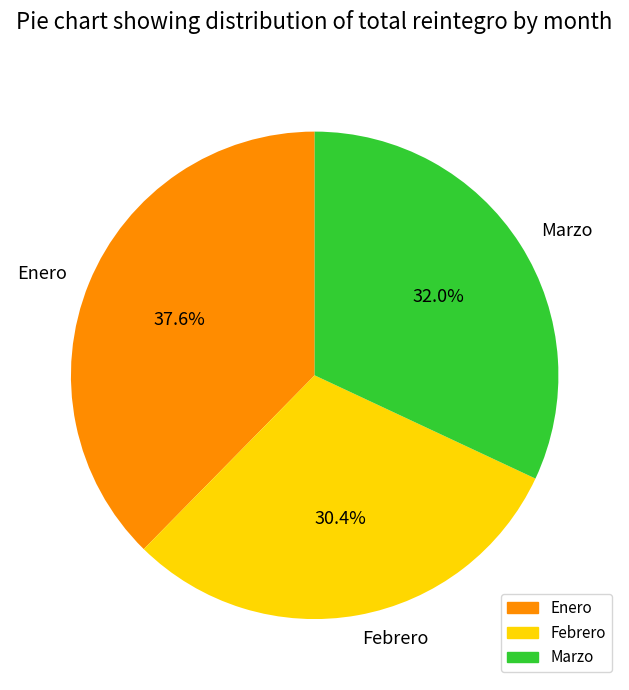

Approximately how many times larger is the value at Enero compared to Marzo?

1.2